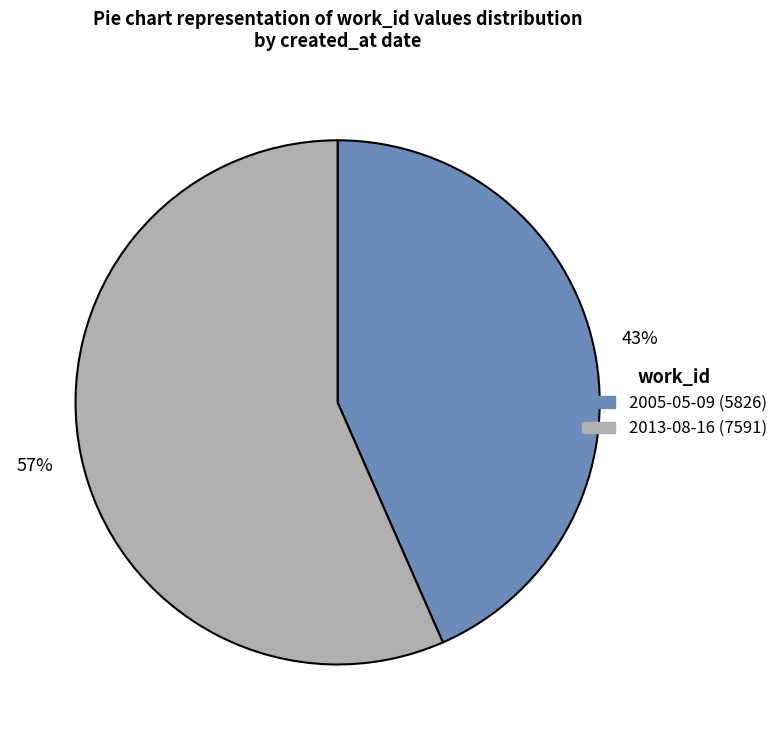

Approximately how many times larger is the value at 2005-05-09 compared to 2013-08-16?

0.8